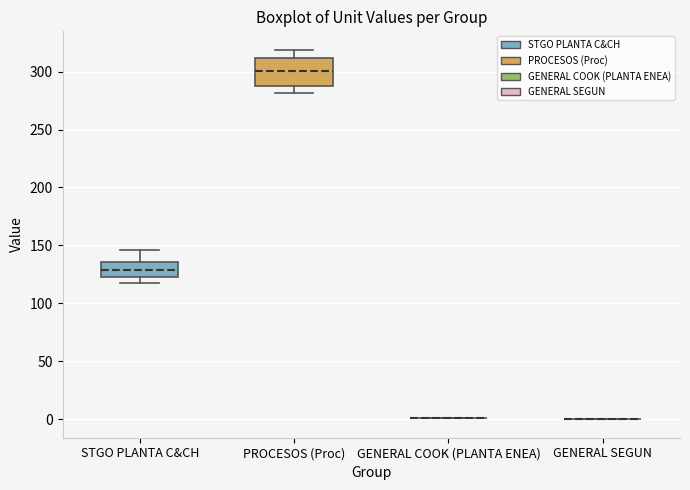

Which box is the tallest, from its lower edge to its upper edge?

PROCESOS (Proc)